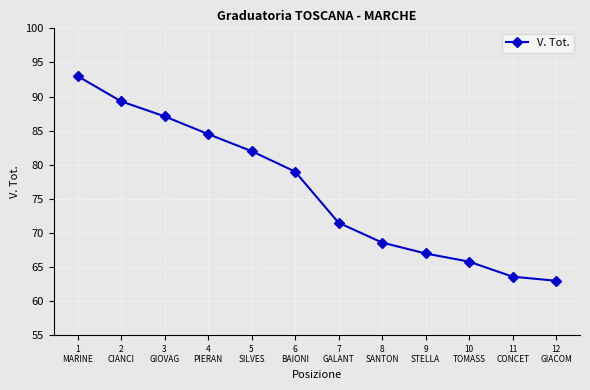

At which label is the value closest to 78?

6
BAIONI